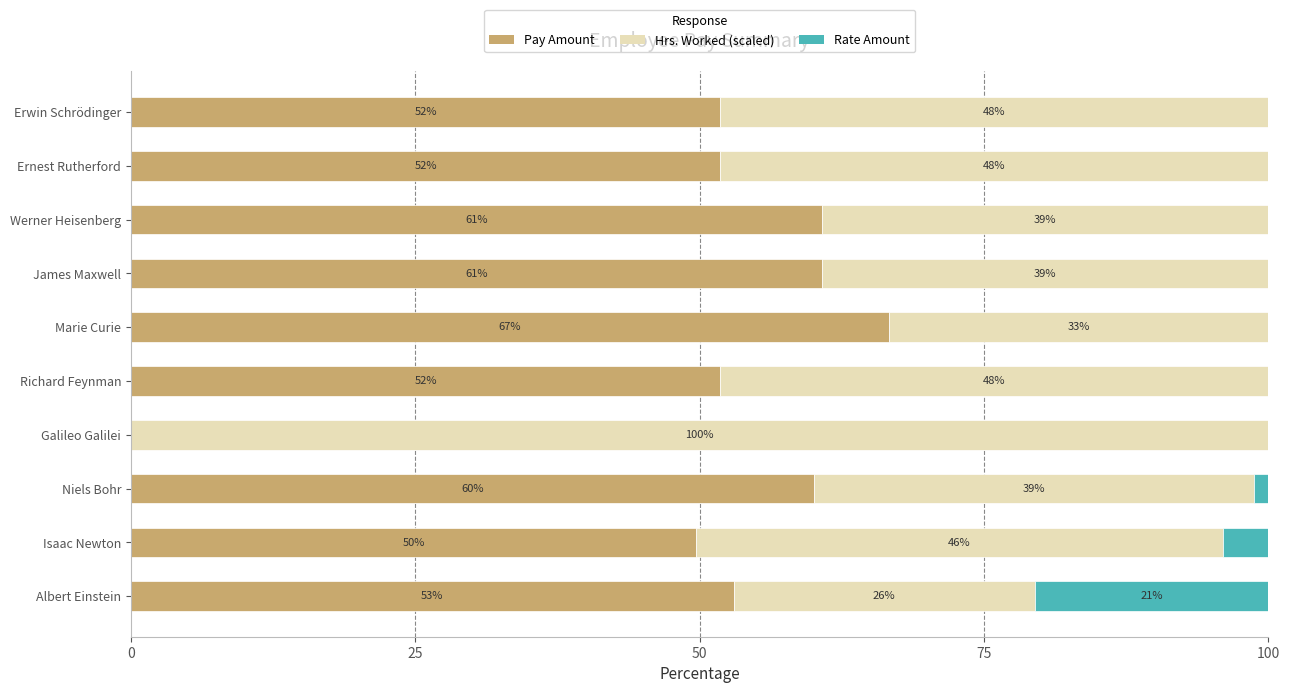

What is the total value across all series at Isaac Newton?

100.0